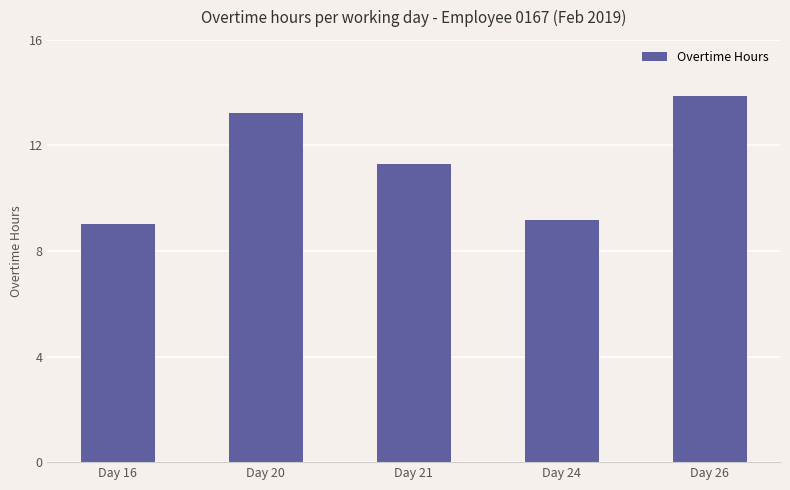

Rank the categories by value from highest to lowest.

Day 26, Day 20, Day 21, Day 24, Day 16